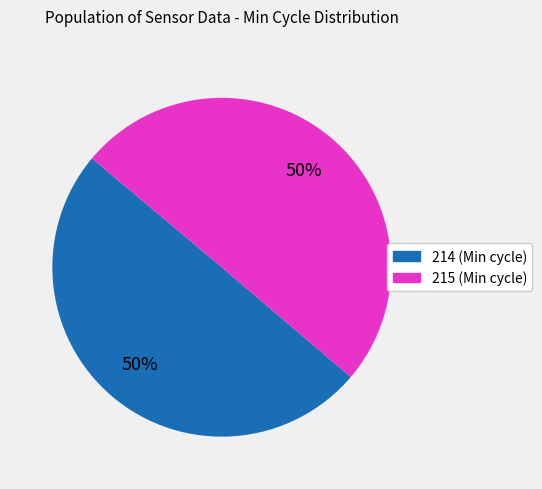

Do 215 and 214 together represent more than half of the pie?

Yes